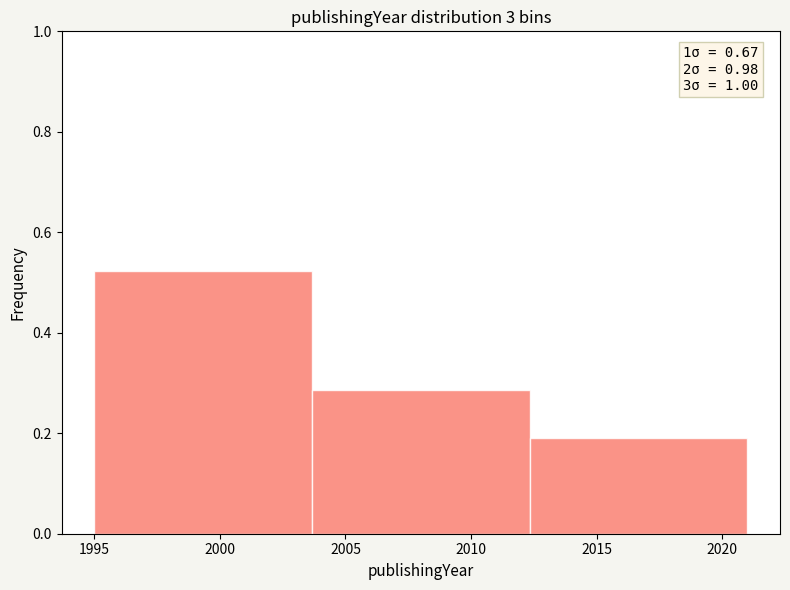

Over which range of the x-axis is the bar tallest?

1995.0 to 2003.5